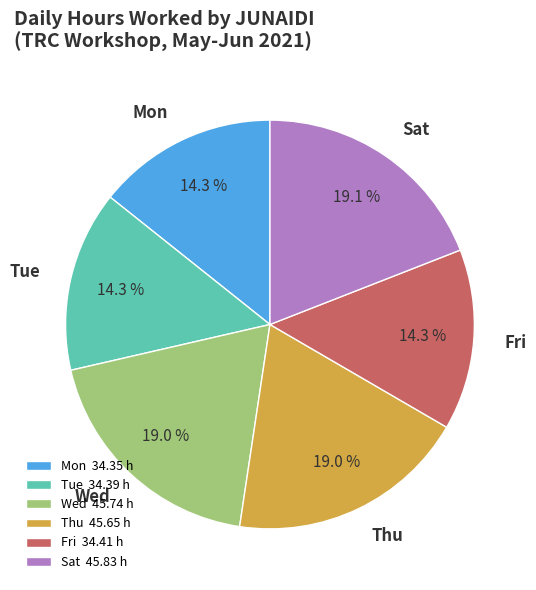

Is there any slice that represents more than half of the pie?

No